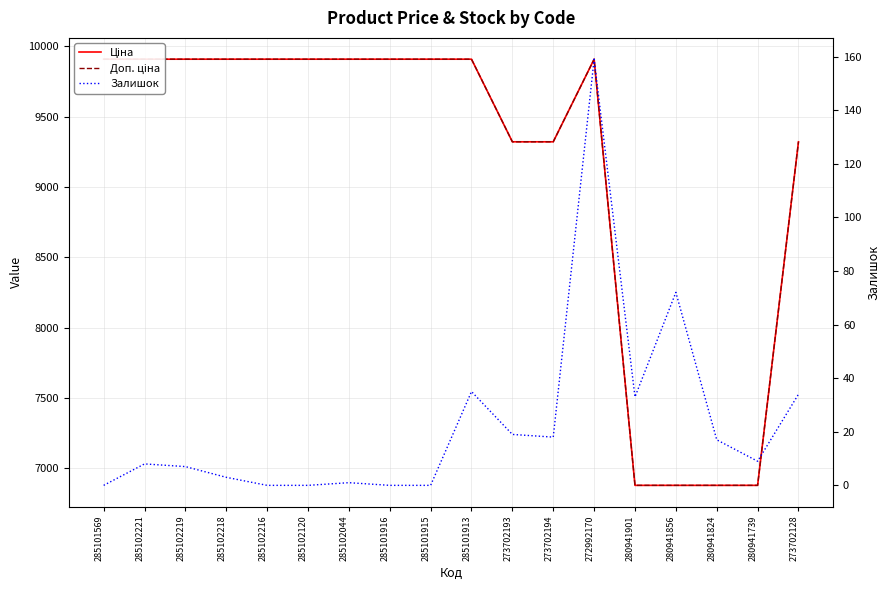

Reading left to right, list all the values displayed in this chart.

Ціна: 9908.5	9908.5	9908.5	9908.5	9908.5	9908.5	9908.5	9908.5	9908.5	9908.5	9321.4	9321.4	9908.5	6879.5	6879.5	6879.5	6879.5	9321.4
Доп. ціна: 9908.5	9908.5	9908.5	9908.5	9908.5	9908.5	9908.5	9908.5	9908.5	9908.5	9321.4	9321.4	9908.5	6879.5	6879.5	6879.5	6879.5	9321.4
Залишок: 0.0	8.0	7.0	3.0	0.0	0.0	1.0	0.0	0.0	35.0	19.0	18.0	159.0	33.0	72.0	17.0	9.0	34.0